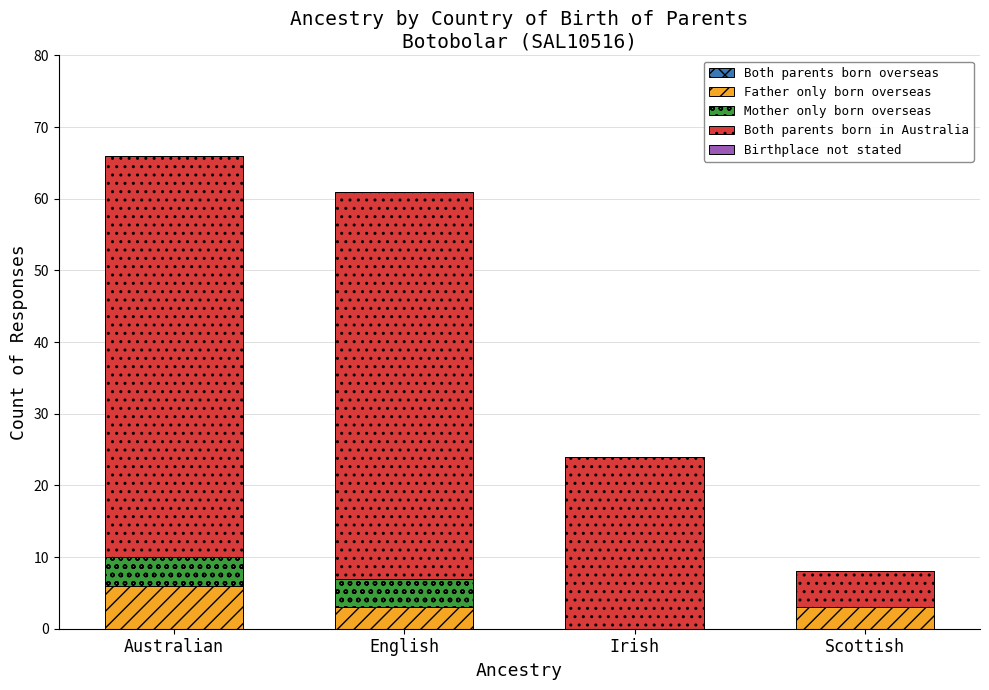

What is the total value across all series at Australian?

66